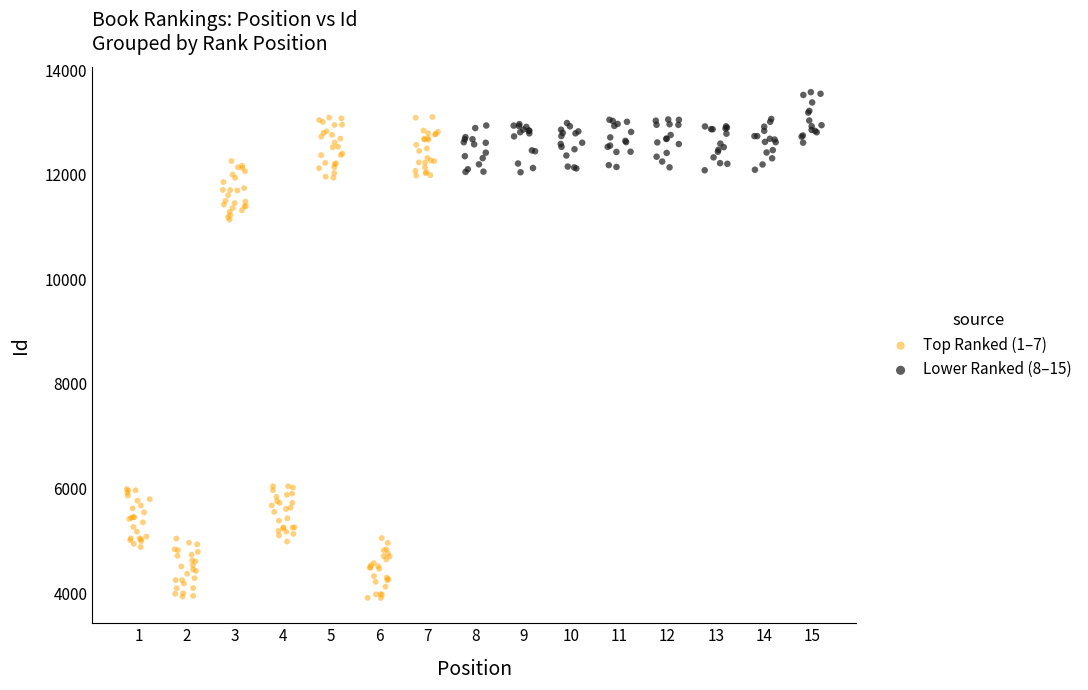

Which series reaches the maximum Y coordinate?

Lower Ranked (8–15)